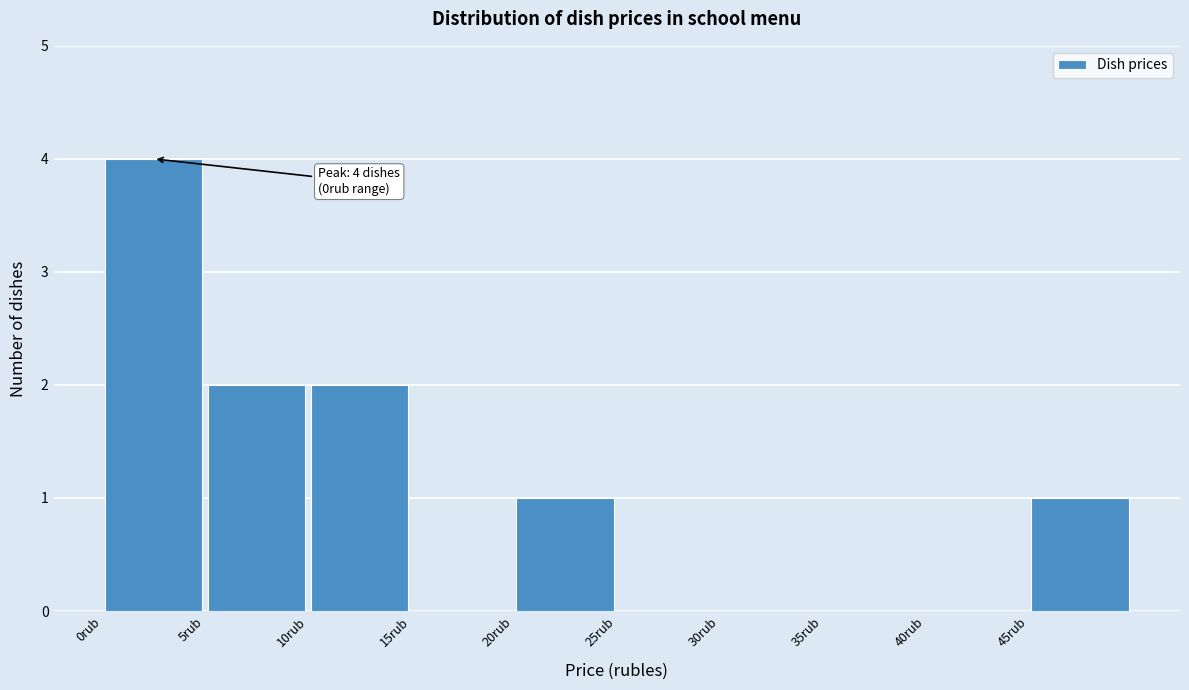

Over which range of the x-axis is the bar tallest?

0 to 5